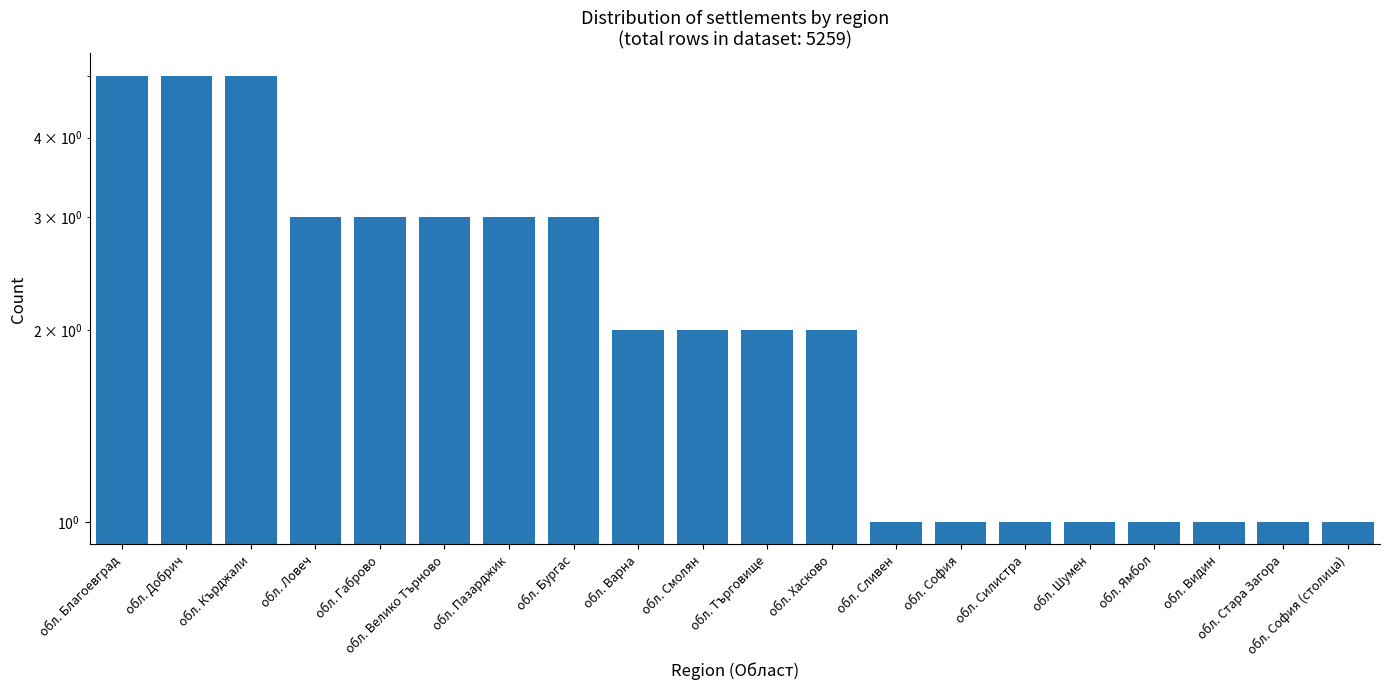

What position from the right is обл. Видин?

3